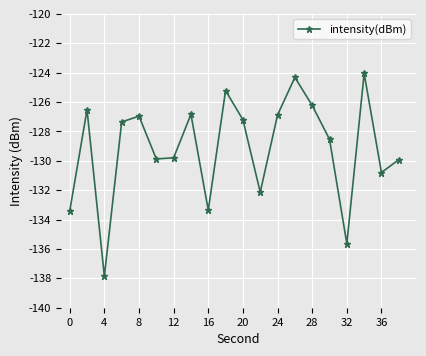

What is the value of the 11th point from the left?

-127.2